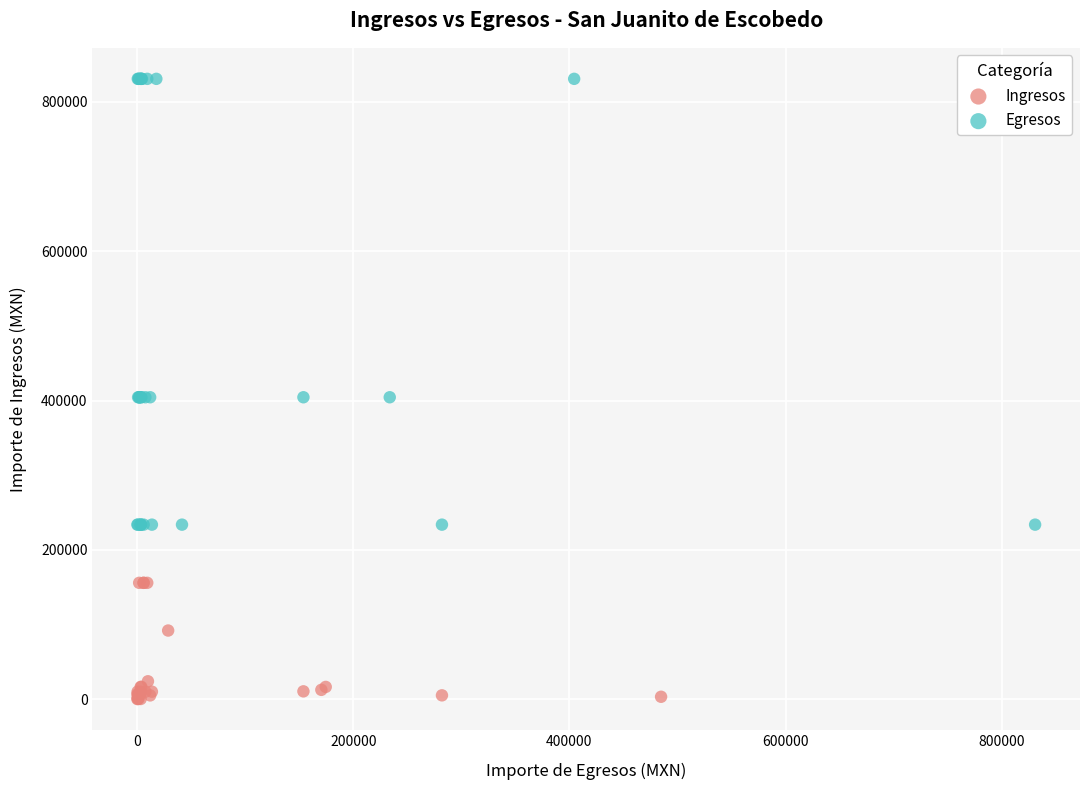

Which series contains the highest Y value?

Egresos